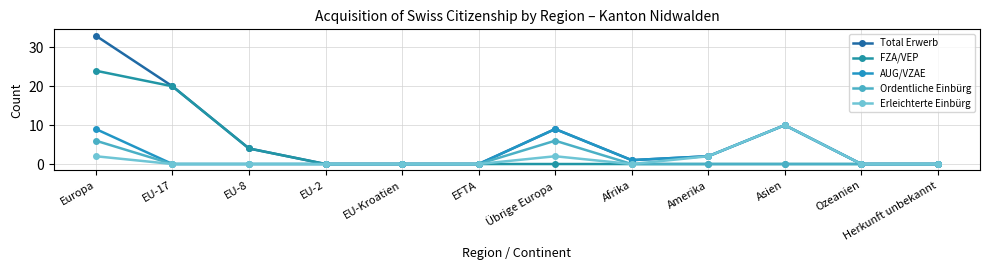

At how many categories does at least one series exceed 28?

1